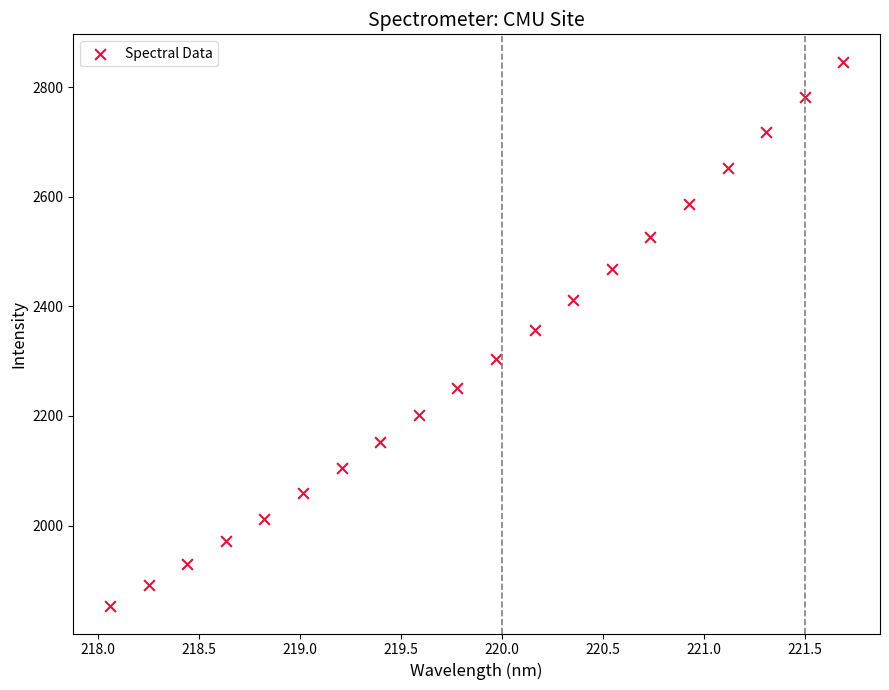

What is the range of X values (max minus min)?

3.6